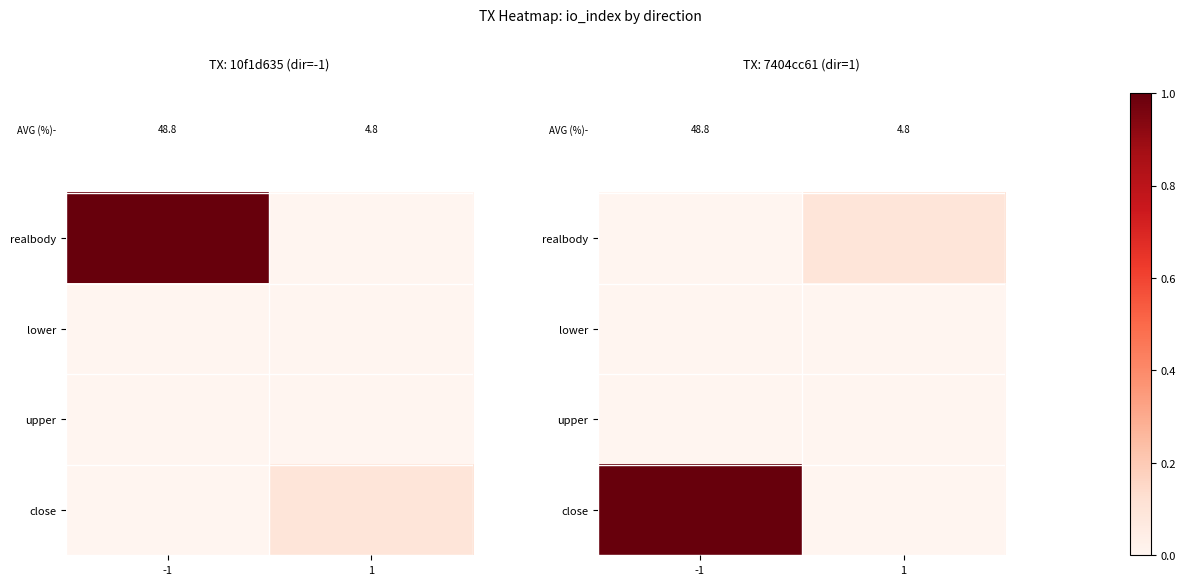

How many categories are shown in the chart?

2